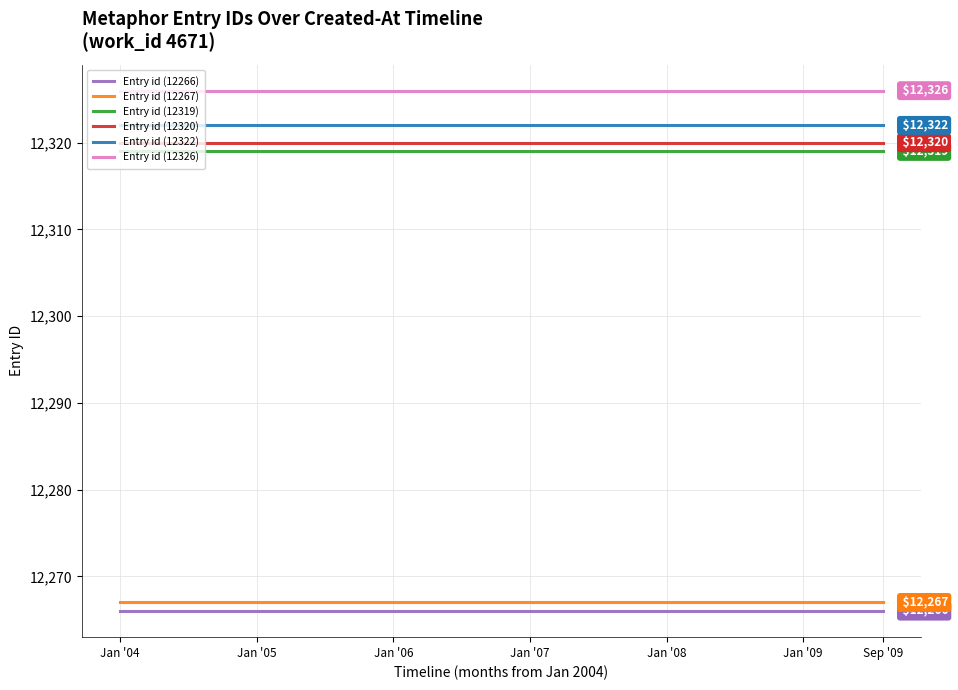

True or false: Entry id (12267) and Entry id (12326) cross at least once.

False